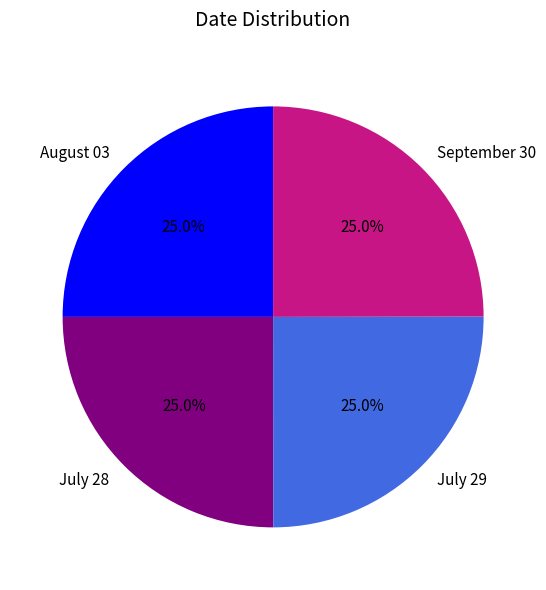

How much of the chart is everything except July 29?

75.0%